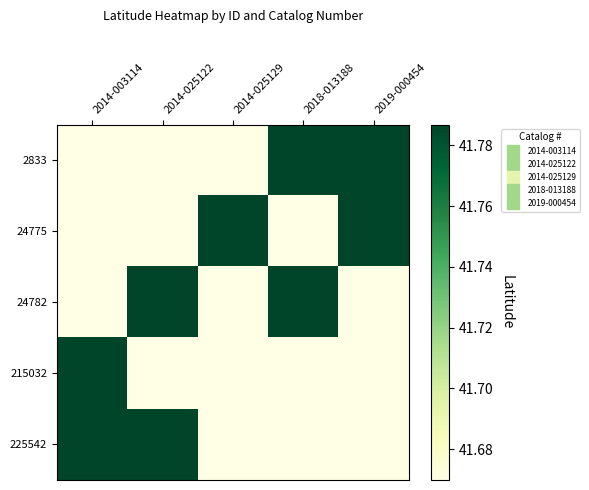

Reading left to right, transcribe all the data shown in this chart.

2833: 2014-003114=41.7	2014-025122=41.7	2014-025129=41.7	2018-013188=41.8	2019-000454=41.8
24775: 2014-003114=41.7	2014-025122=41.7	2014-025129=41.8	2018-013188=41.7	2019-000454=41.8
24782: 2014-003114=41.7	2014-025122=41.8	2014-025129=41.7	2018-013188=41.8	2019-000454=41.7
215032: 2014-003114=41.8	2014-025122=41.7	2014-025129=41.7	2018-013188=41.7	2019-000454=41.7
225542: 2014-003114=41.8	2014-025122=41.8	2014-025129=41.7	2018-013188=41.7	2019-000454=41.7